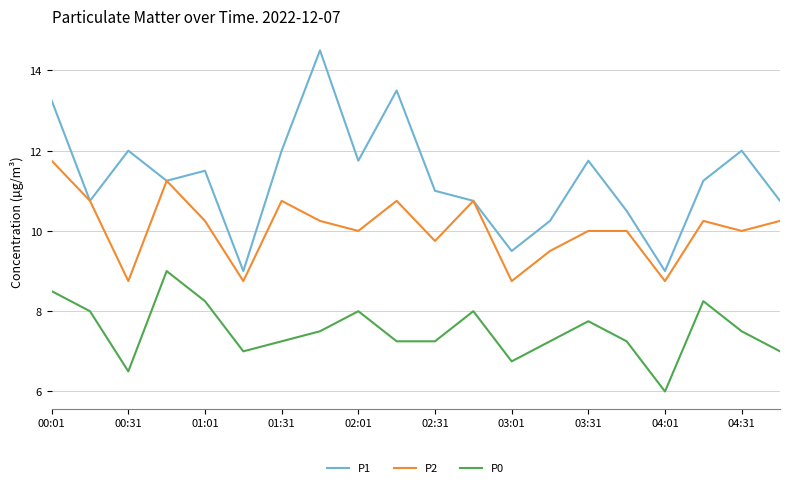

Rank the series by their average value, from lowest to highest.

P0, P2, P1